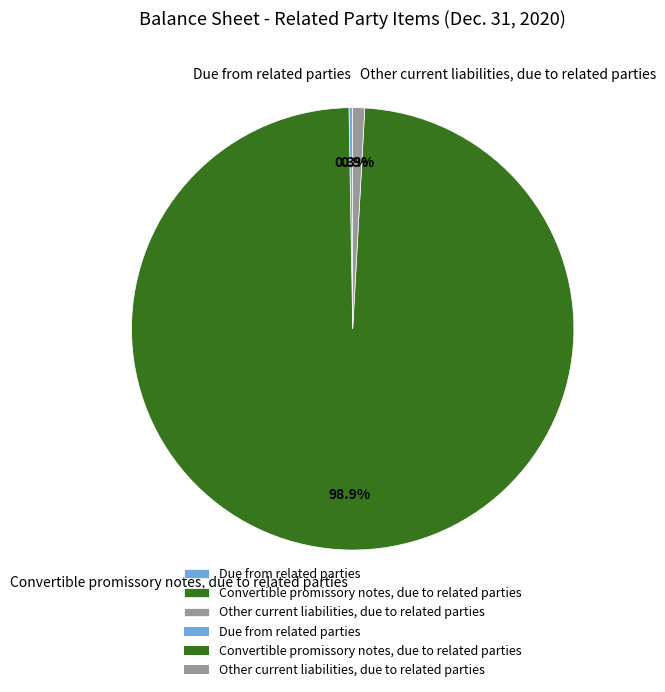

Does any single category account for the majority?

Yes